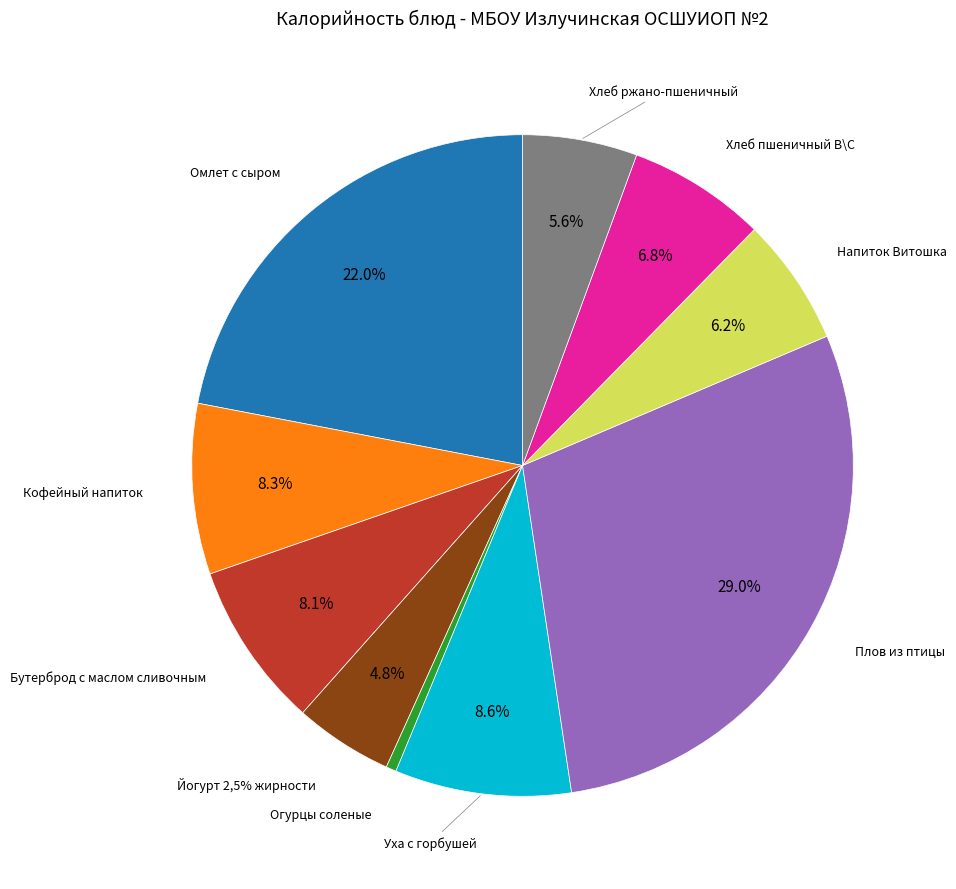

How many segments does this pie chart have?

10